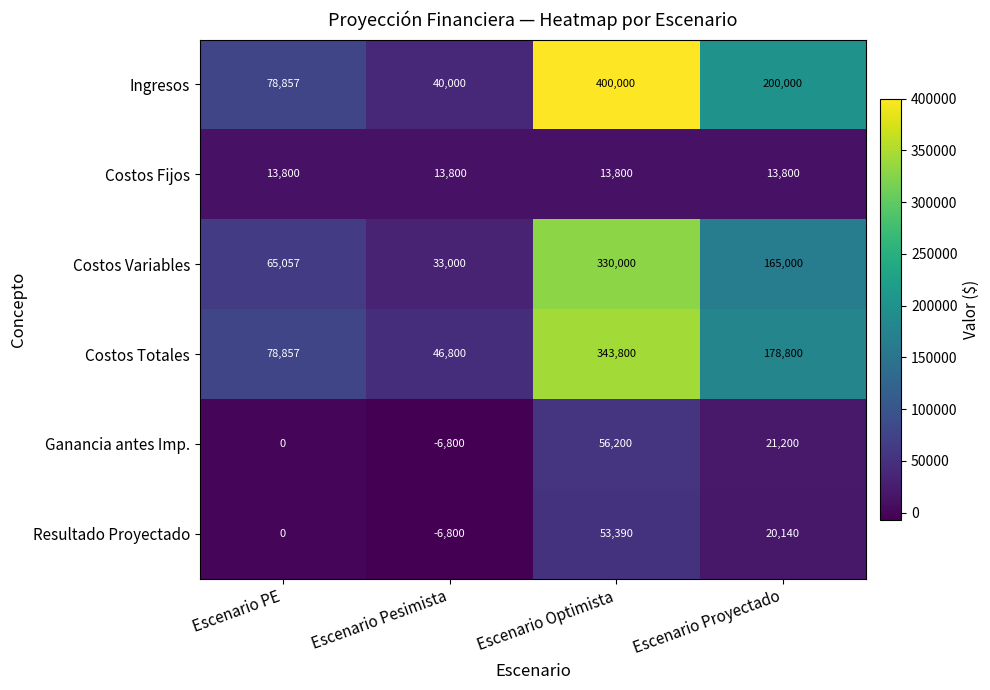

At how many categories does at least one series exceed 309304?

1